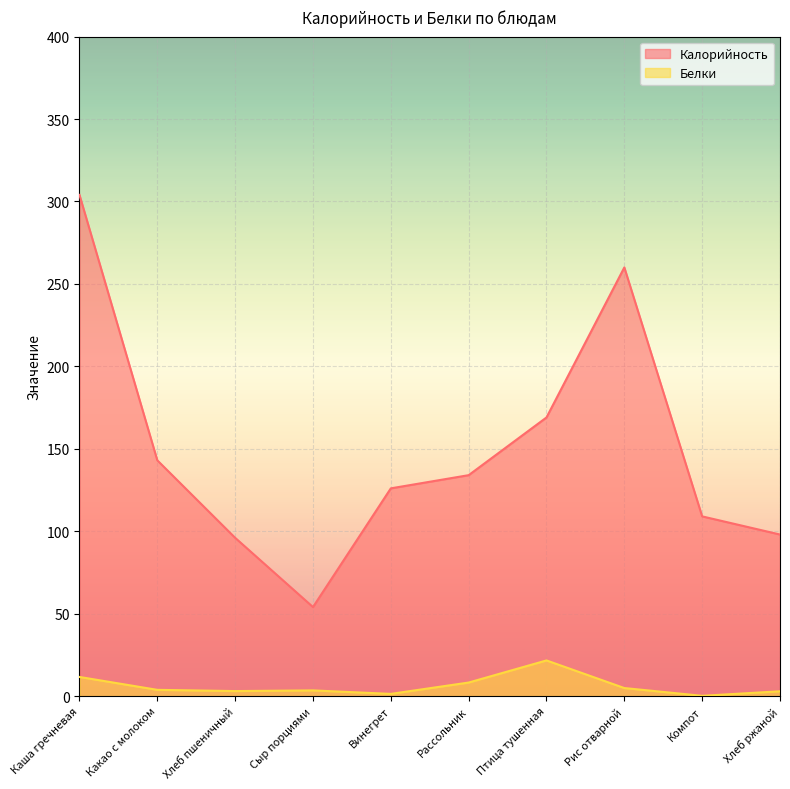

What is the sum of the Калорийность values at Рассольник and Винегрет?

260.0